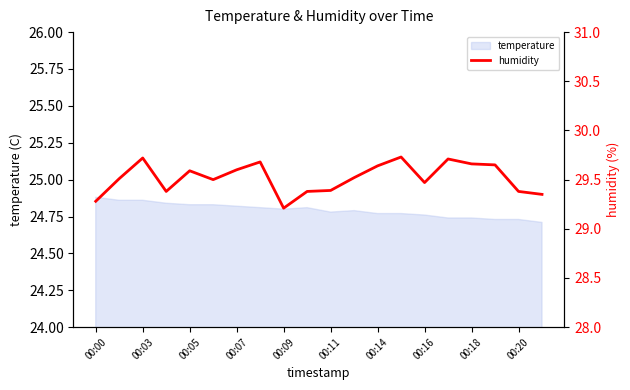

True or false: temperature has a value of 7.6 at 00:09.

False